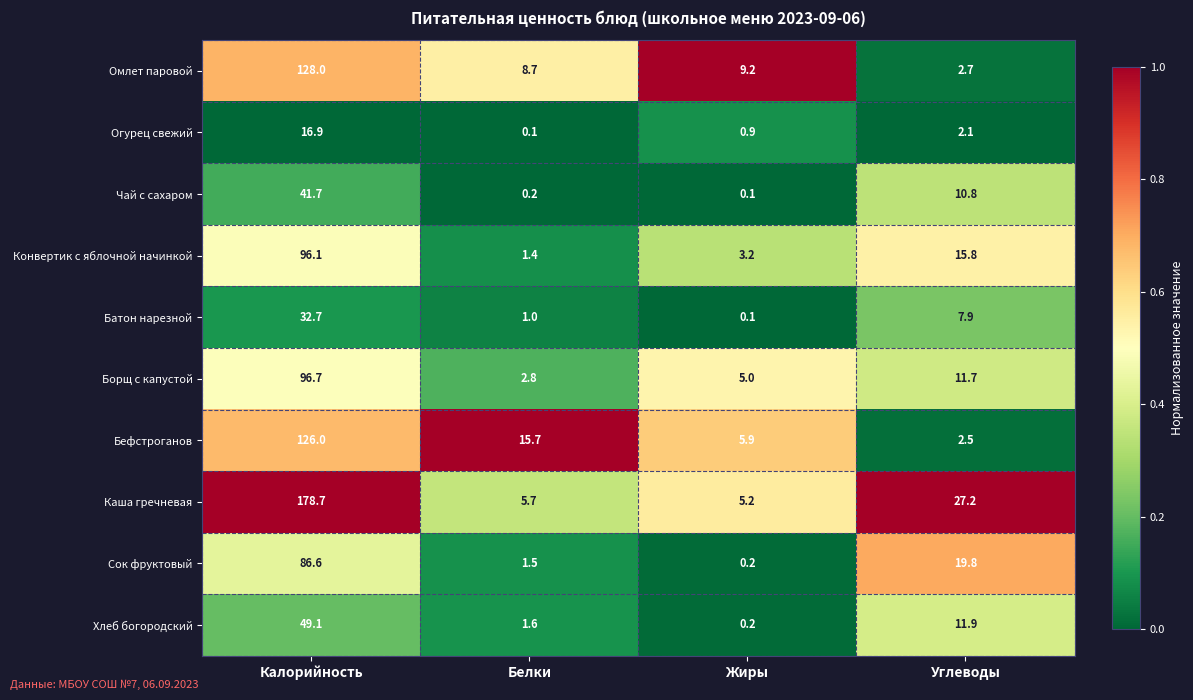

What is the greatest value displayed?

178.7